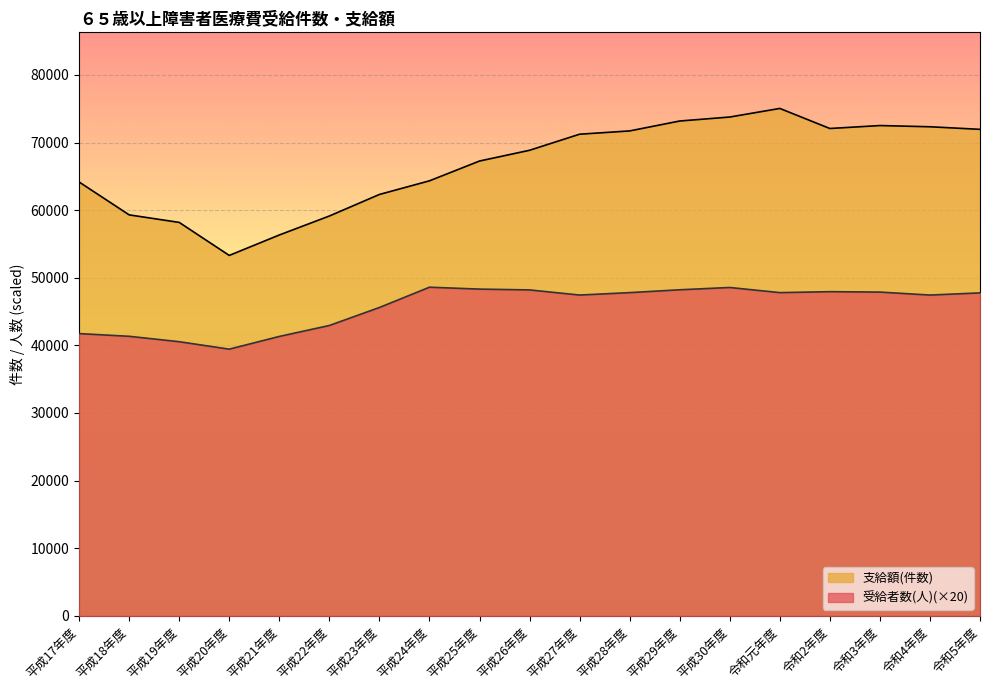

True or false: 受給者数(人) has a value of 48220 at 平成29年度.

True